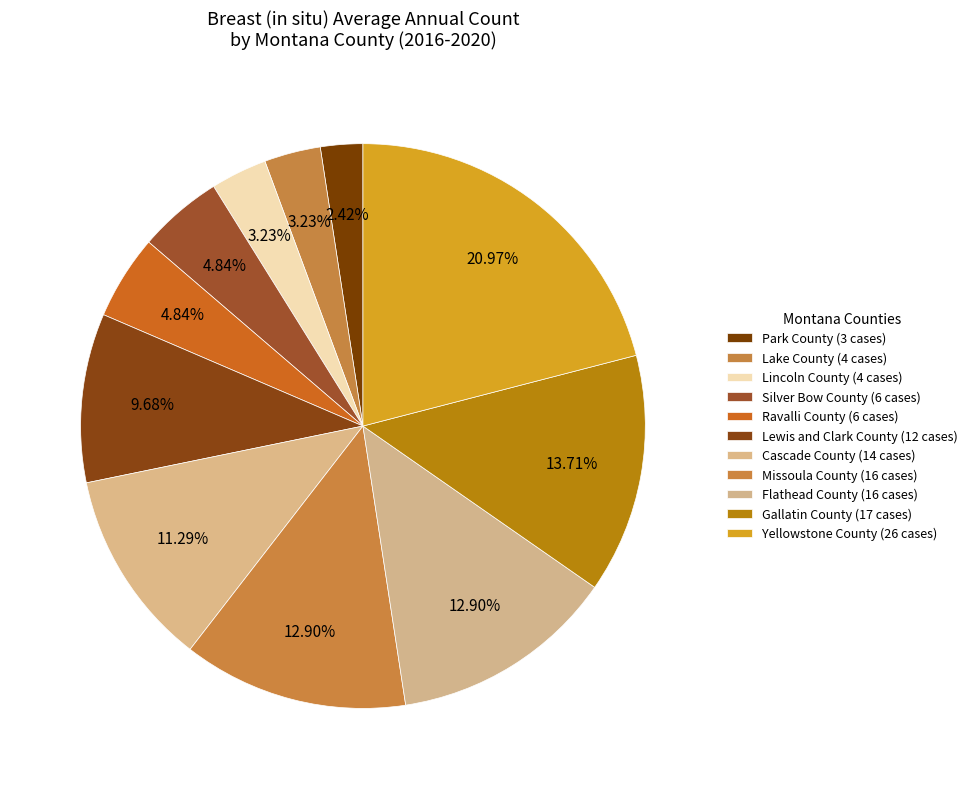

Combined, do Lewis and Clark County and Lake County account for over 50%?

No